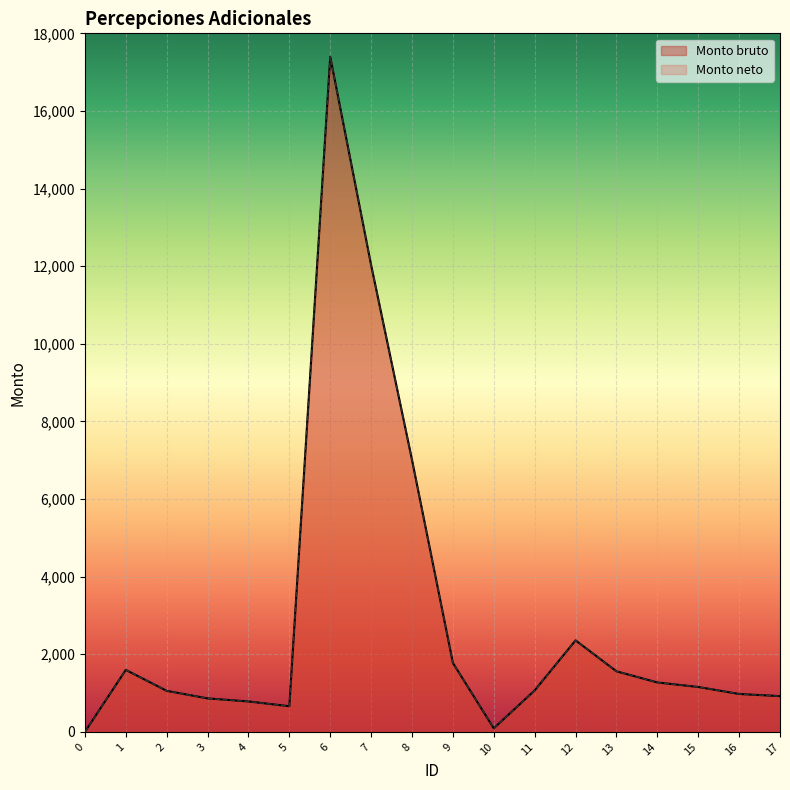

Reading right to left, transcribe all the data shown in this chart.

Monto bruto: 921.7	977.0	1157.5	1274.0	1561.5	2358.6	1069.2	91.8	1776.8	7006.4	12026.1	17395.2	662.0	784.3	863.2	1058.0	1598.1	0.0
Monto neto: 921.7	977.0	1157.5	1274.0	1561.5	2358.6	1069.2	91.8	1776.8	7006.4	12026.1	17395.2	662.0	784.3	863.2	1058.0	1598.1	0.0